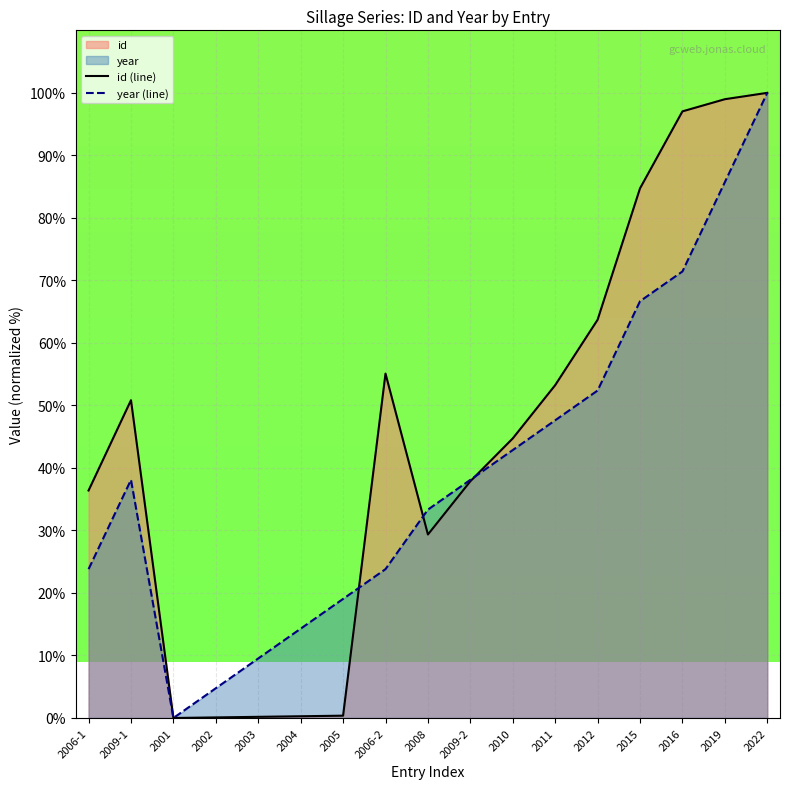

At how many categories does at least one series exceed 69?

4